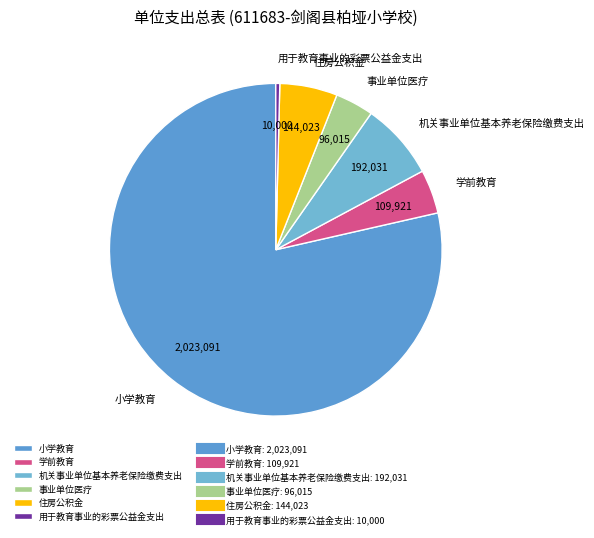

The 住房公积金 slice represents 6% of the pie. True or false?

True